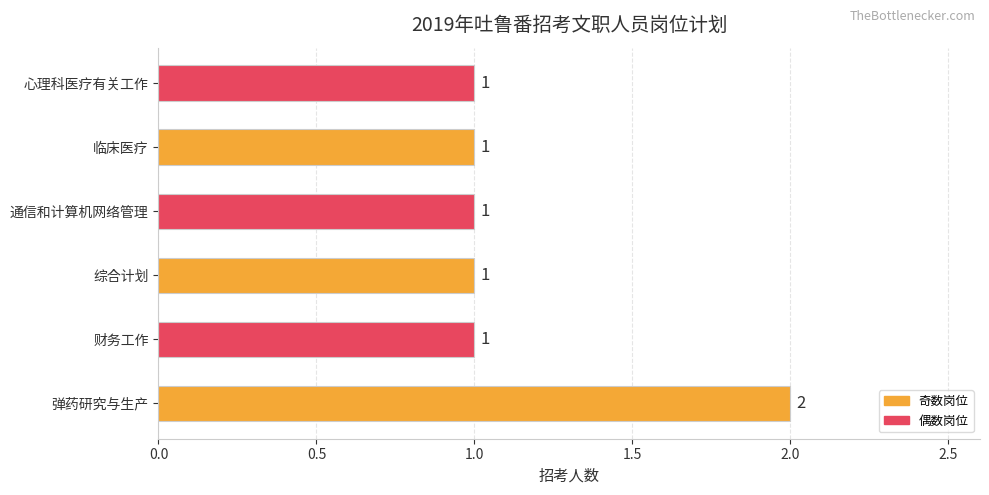

How many values are between 1 and 2?

6